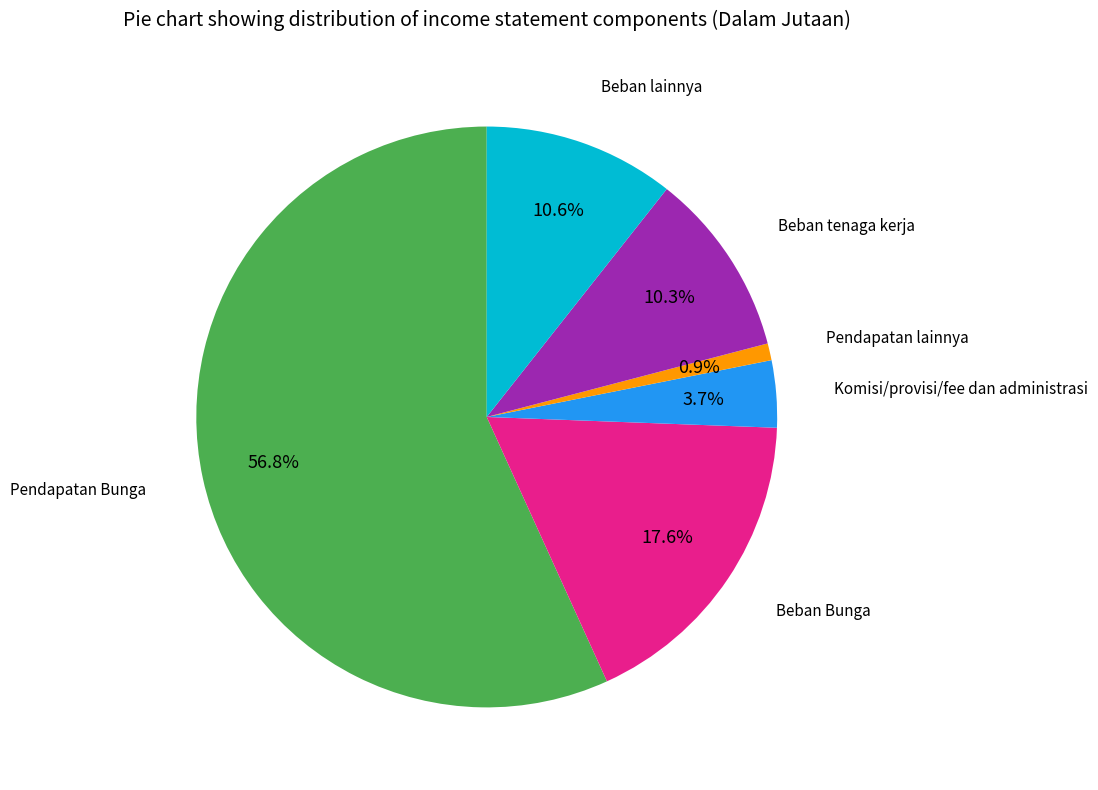

Does any single category account for the majority?

Yes